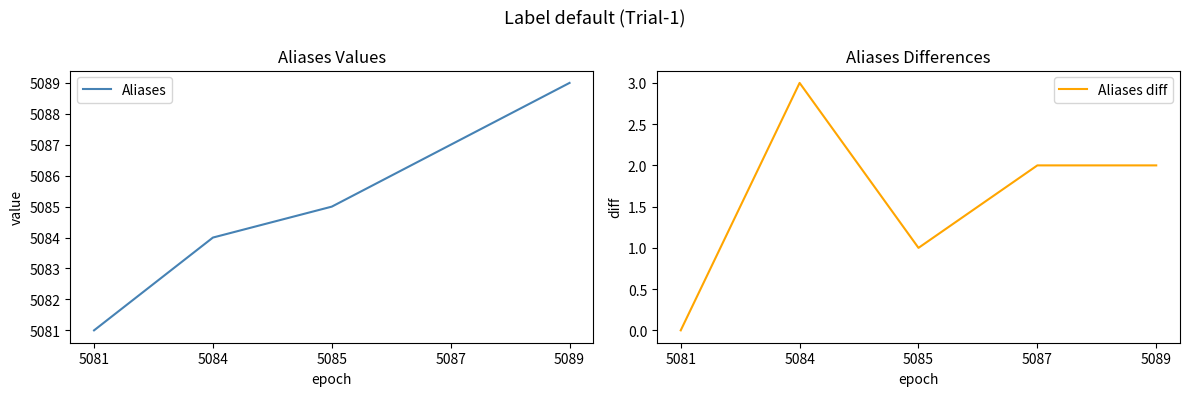

Which series changed the most between 5081 and 5084?

Aliases